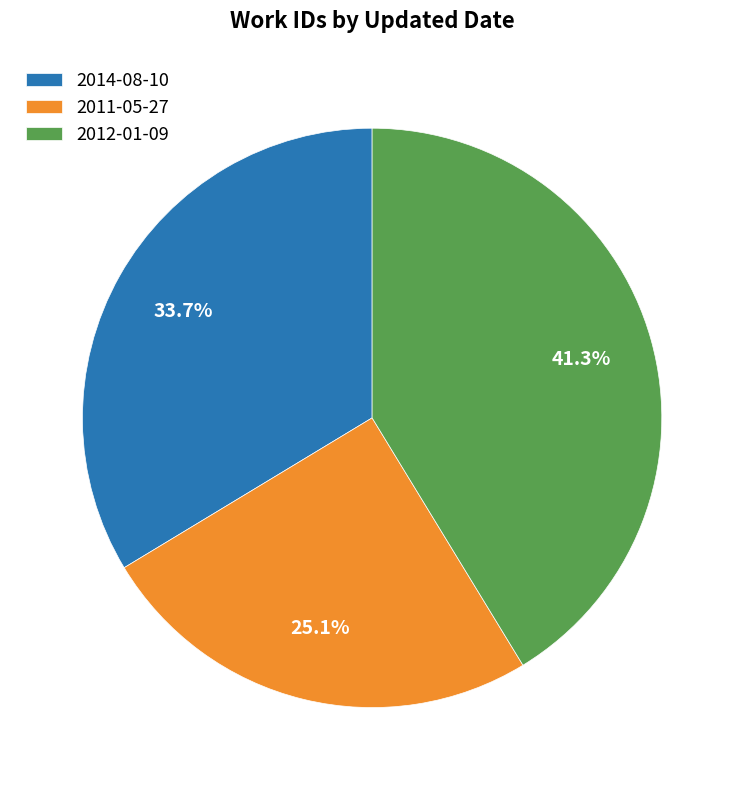

The 2012-01-09 slice represents 41% of the pie. True or false?

True